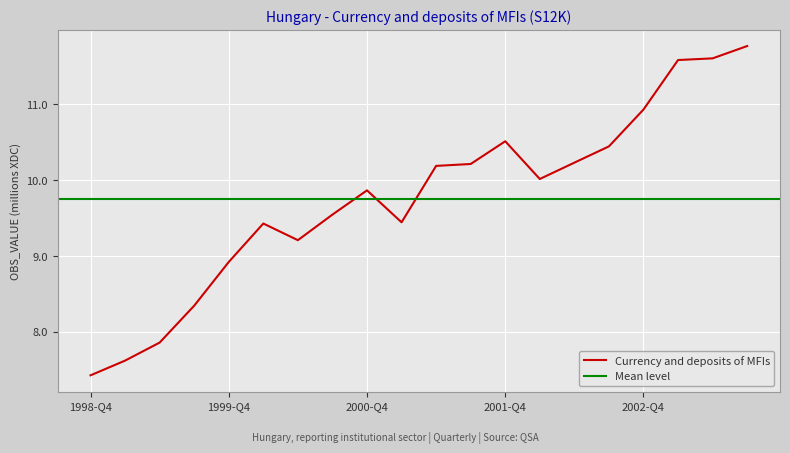

Count the number of data series in this chart.

1